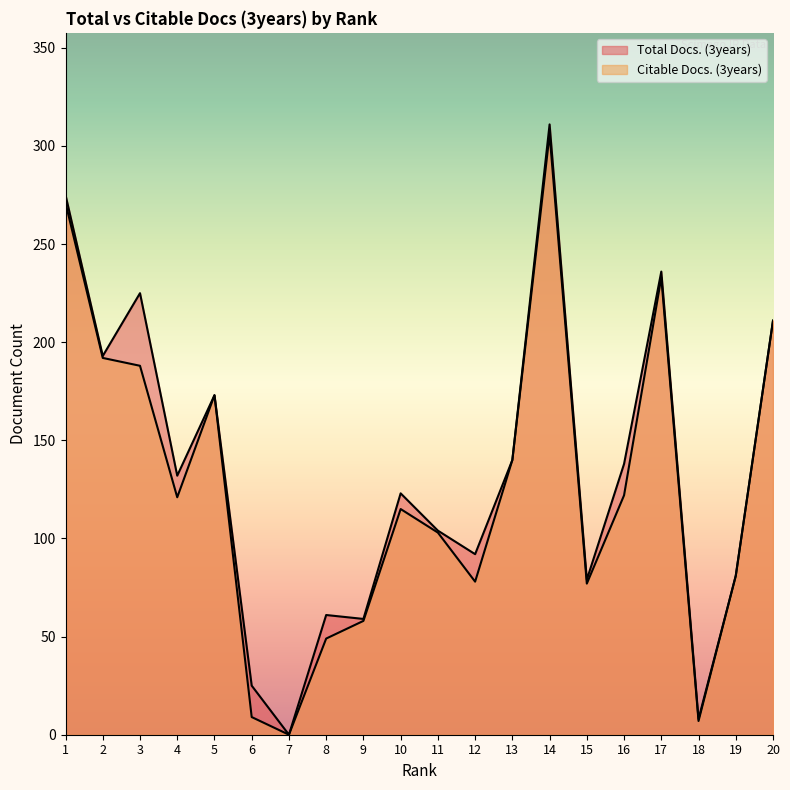

Rank the series by their average value, from lowest to highest.

Citable Docs. (3years), Total Docs. (3years)